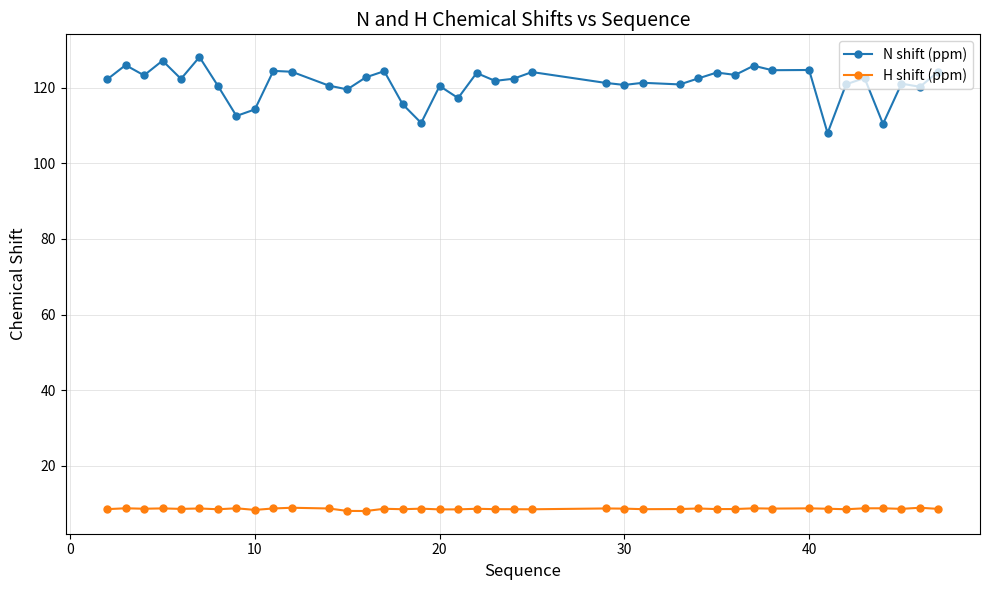

Does the chart display data point markers on the line(s)?

Yes